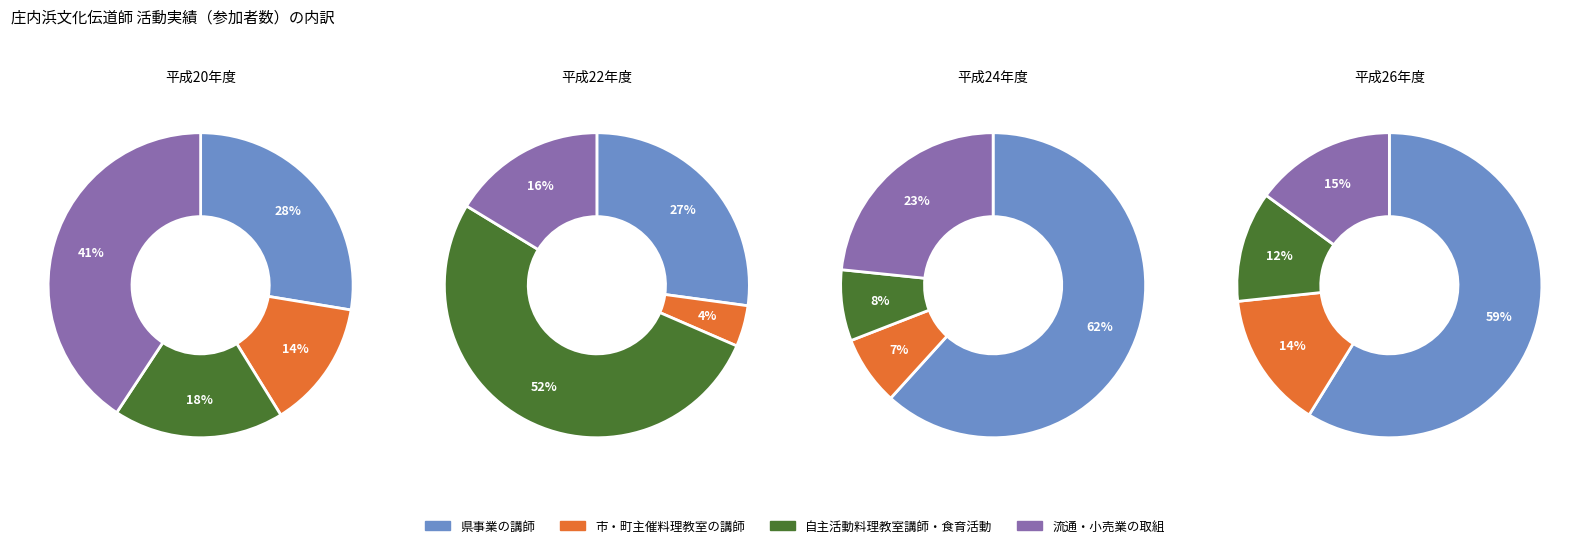

Does 平成22年度 represent more than half of the total?

No